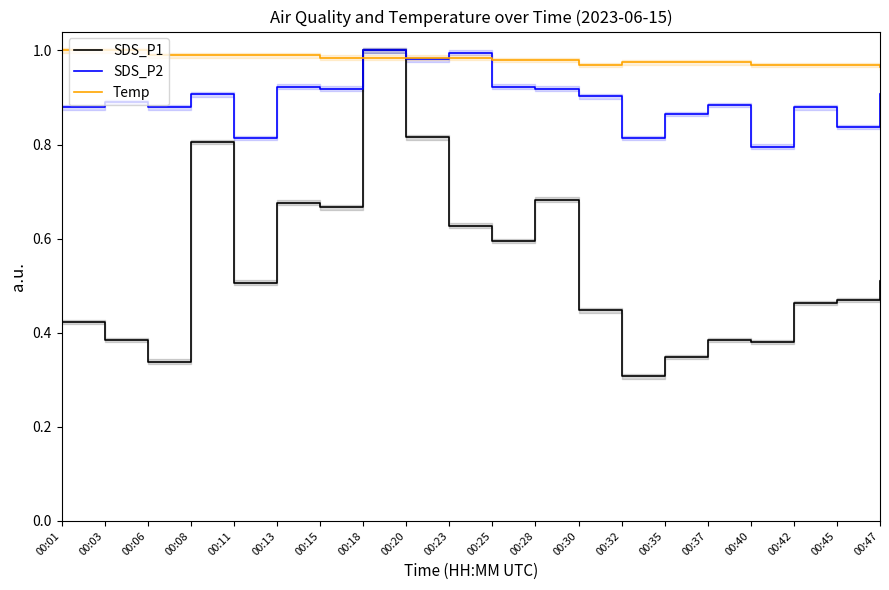

What is the greatest value displayed?

1.0